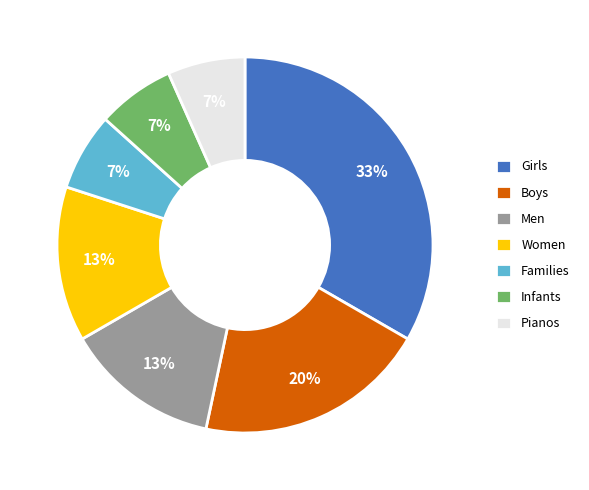

Count the number of slices in the pie.

7